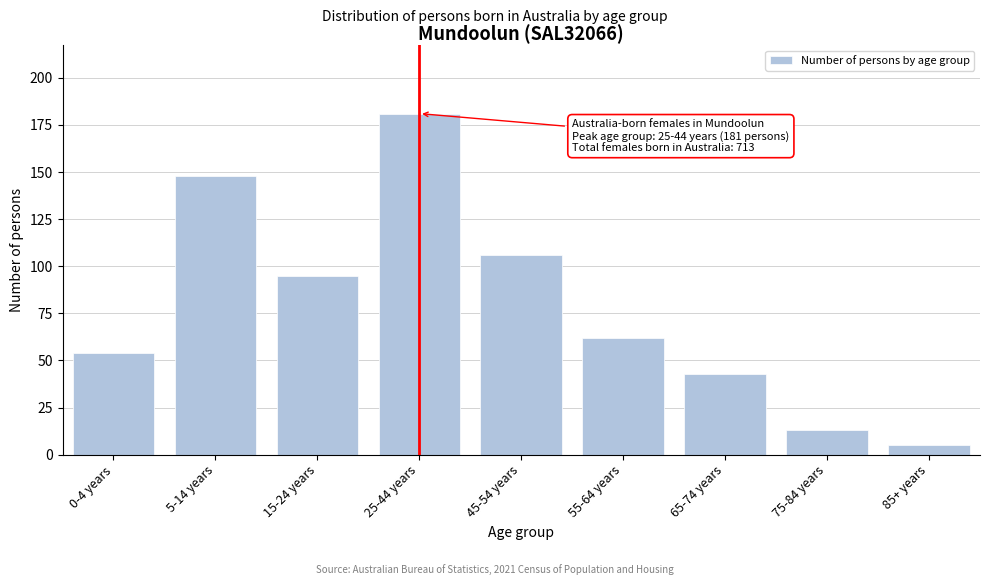

Reading left to right, extract all data points from this chart.

0-4 years=54	5-14 years=148	15-24 years=95	25-44 years=181	45-54 years=106	55-64 years=62	65-74 years=43	75-84 years=13	85+ years=5